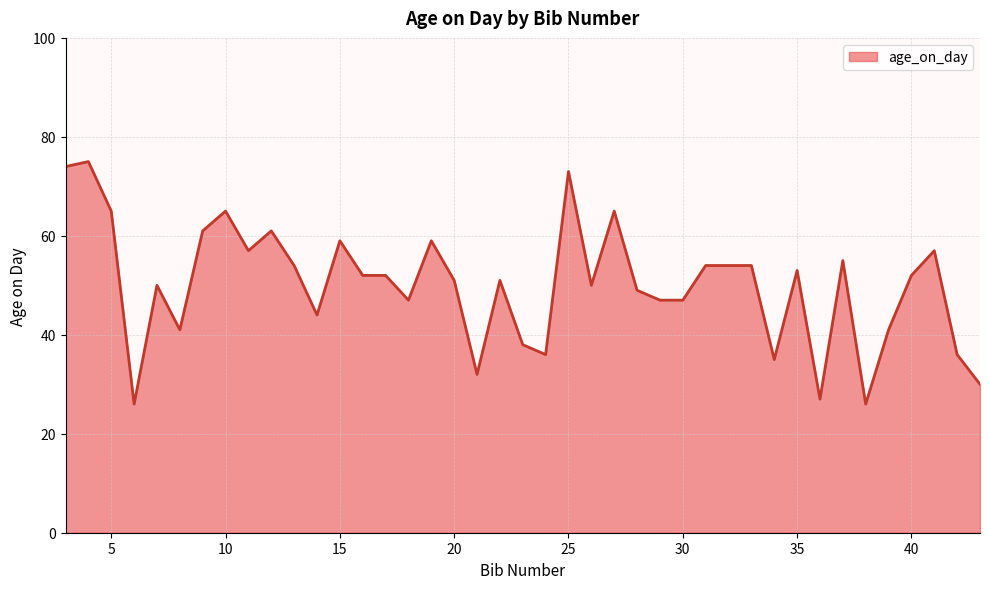

What is the difference between the maximum and minimum values?

49